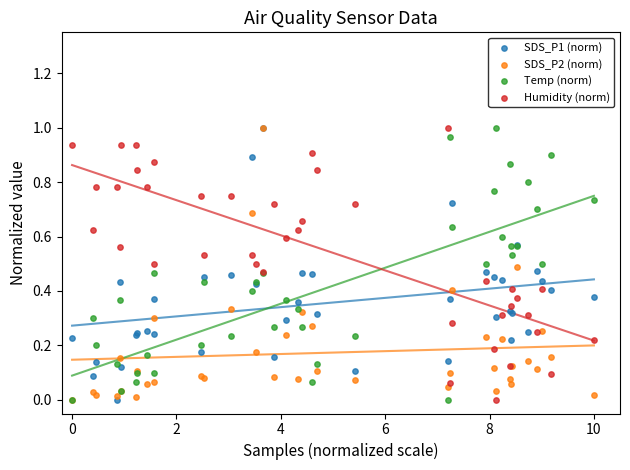

What are all the series names shown in the legend?

SDS_P1 (norm), SDS_P2 (norm), Temp (norm), Humidity (norm)